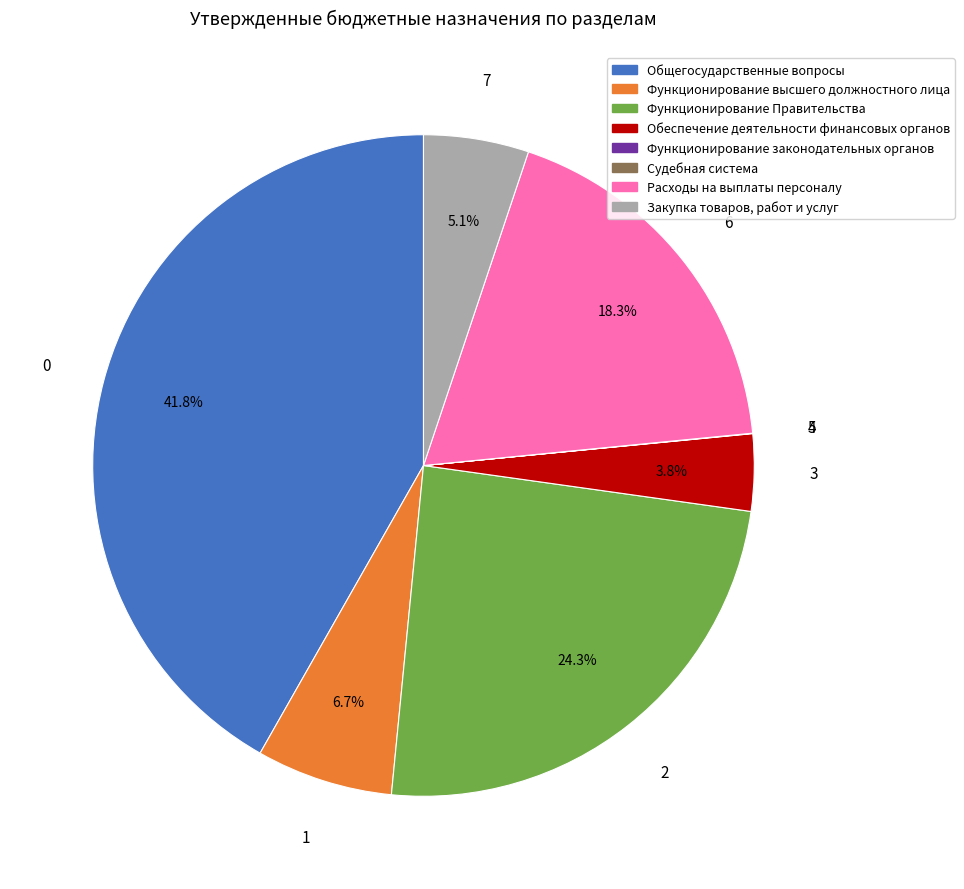

Is there any slice that represents more than half of the pie?

No